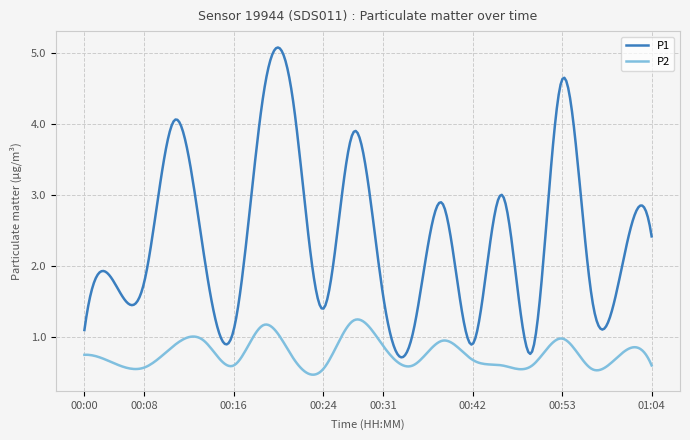

List the series in order of their peak value, highest first.

P1, P2